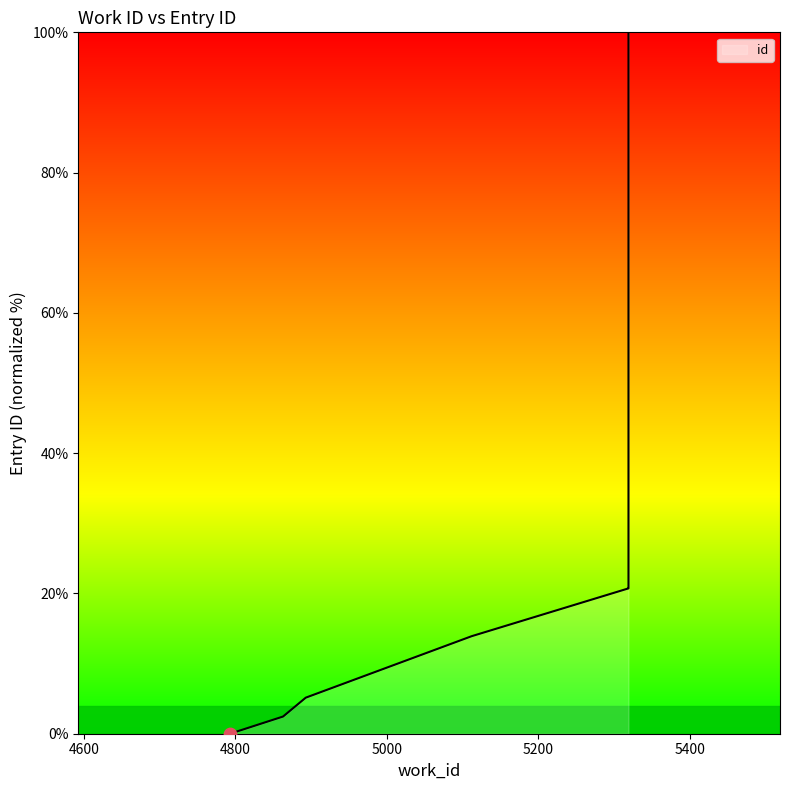

Which has a higher value, 5319 or 5319?

5319